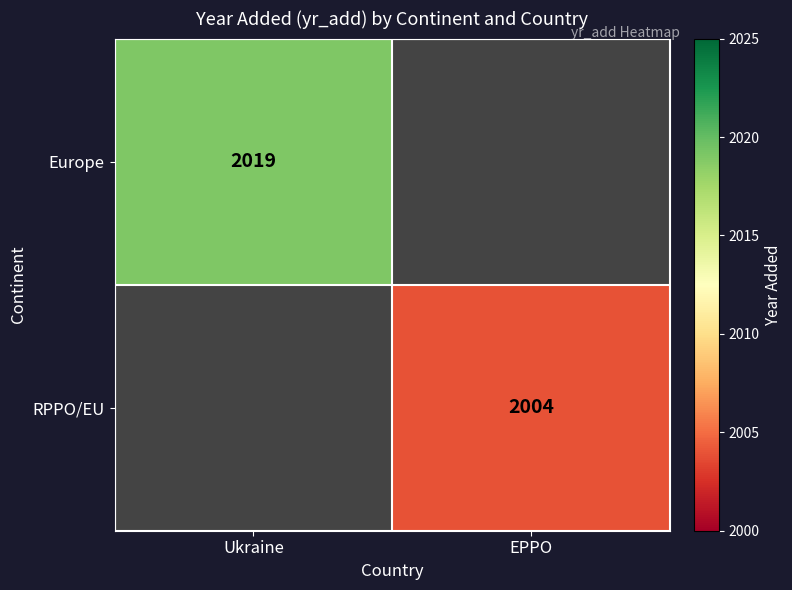

The RPPO/EU series shows 2004 at EPPO. True or false?

True